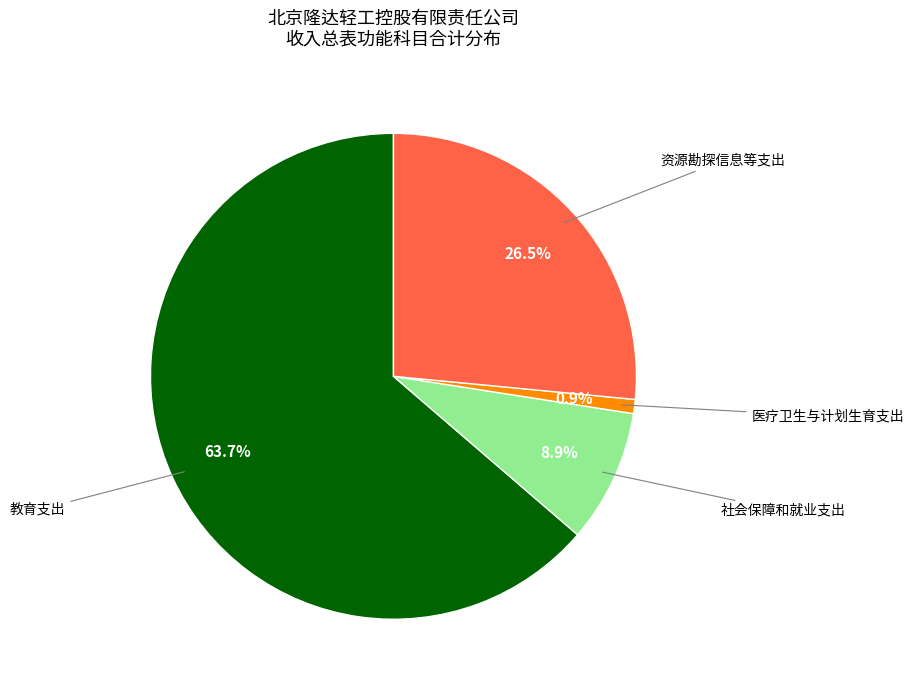

Which category has the smallest portion of the pie?

医疗卫生与计划生育支出